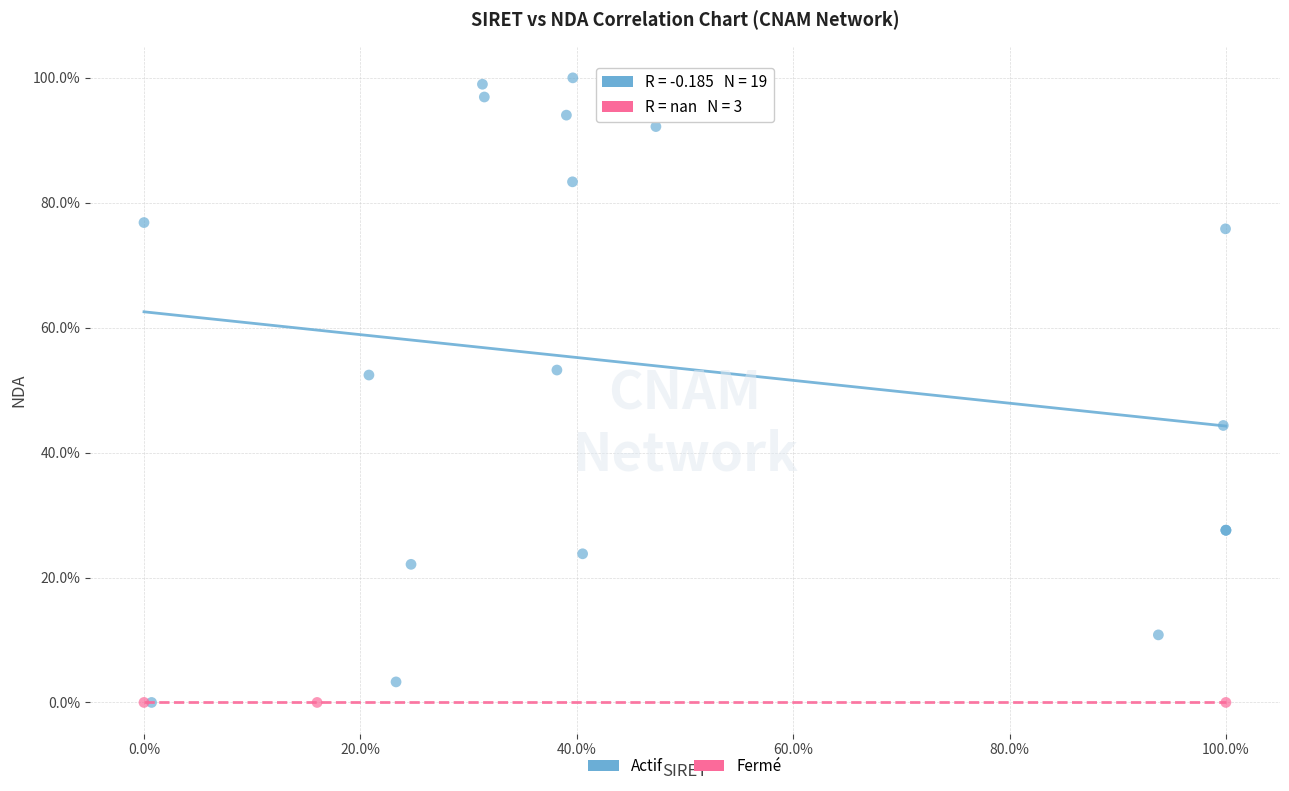

Which series contains the highest Y value?

Actif